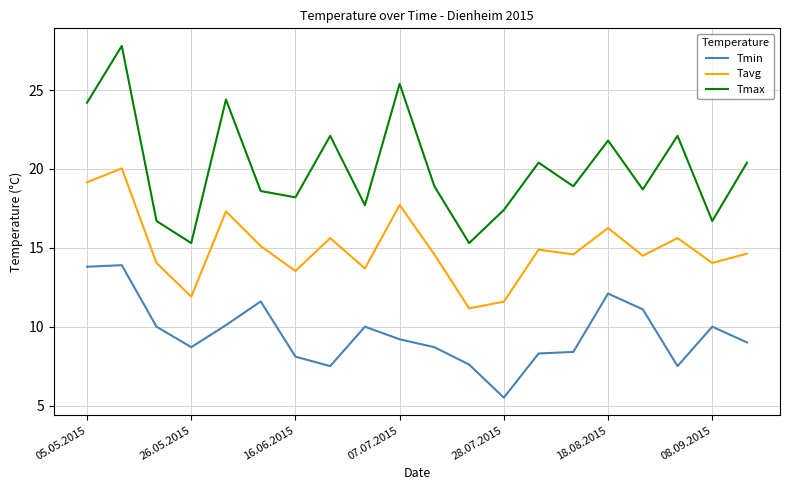

Which series has the largest total across all categories?

Tmax